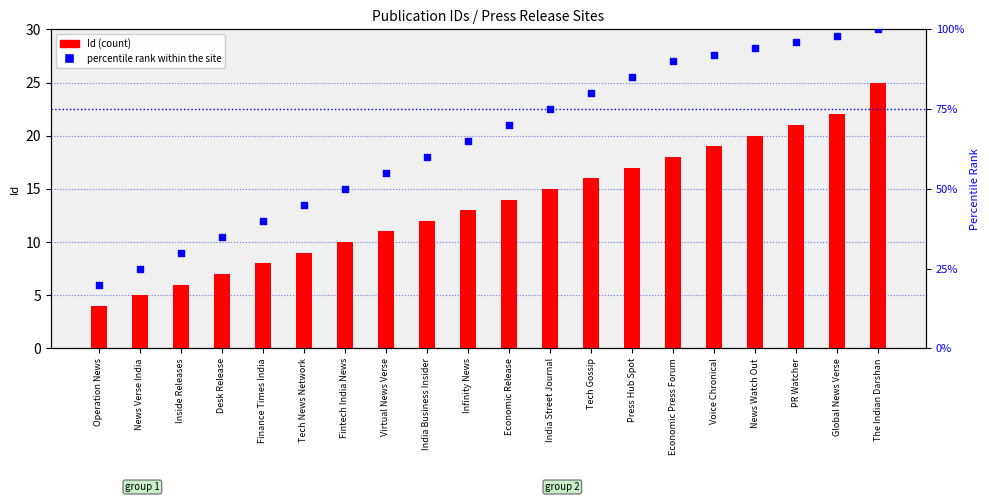

What is the total value across all series at Press Hub Spot?

102